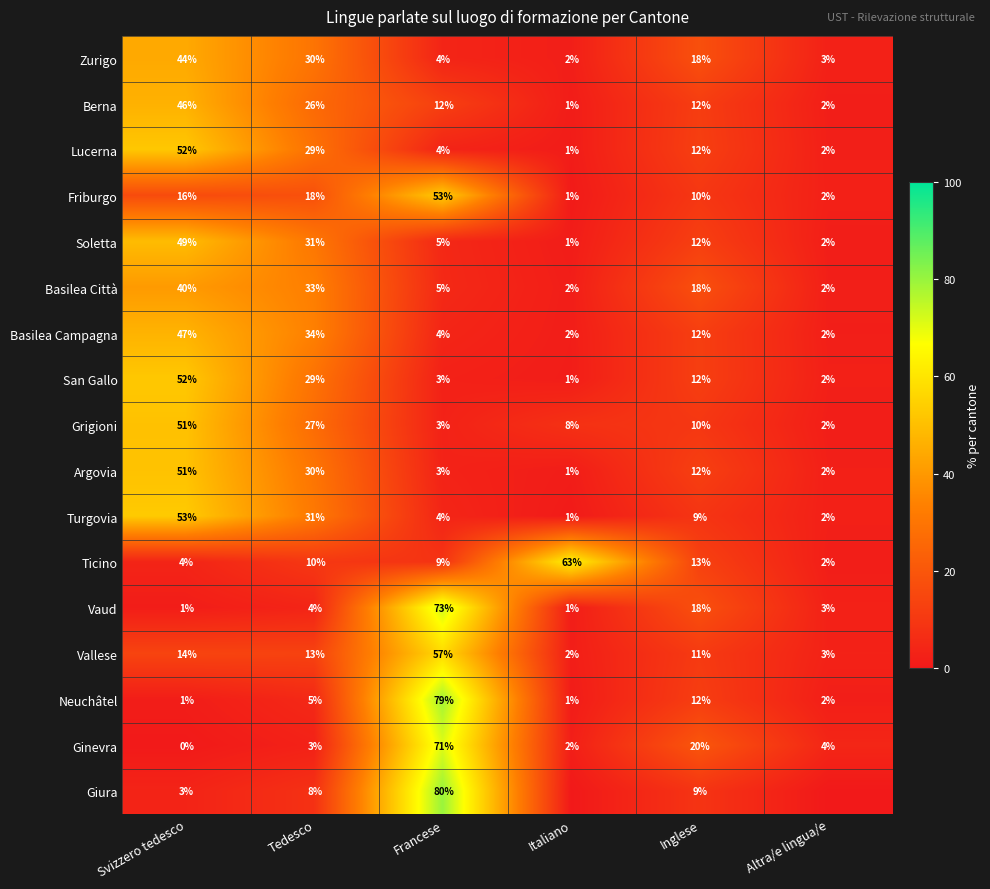

At which label is Berna closest to 23?

Tedesco